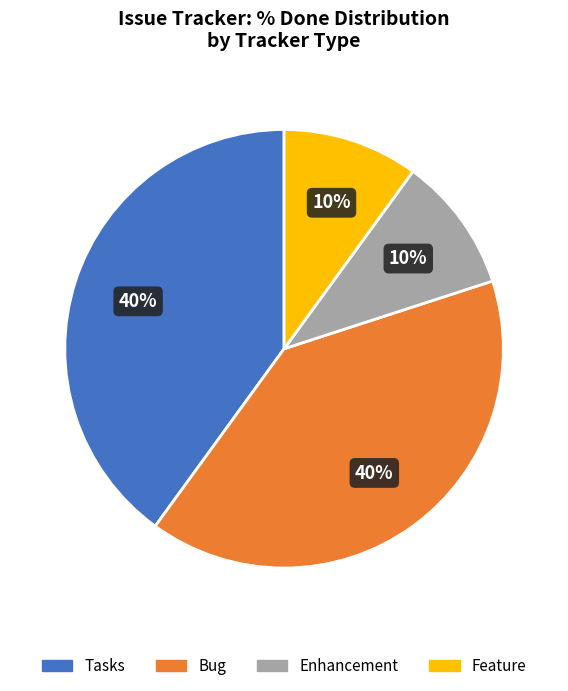

The Enhancement slice represents 20% of the pie. True or false?

False